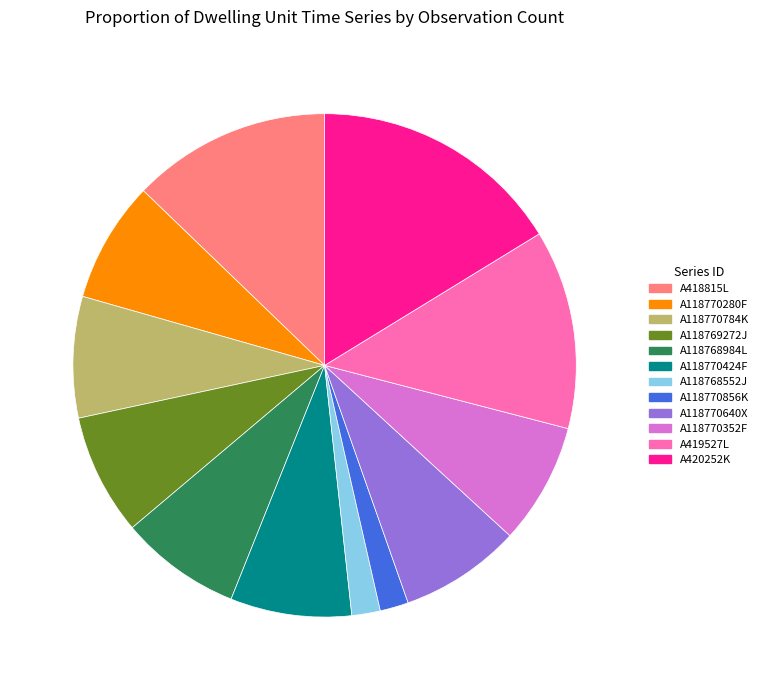

Does A118770352F represent more than half of the total?

No